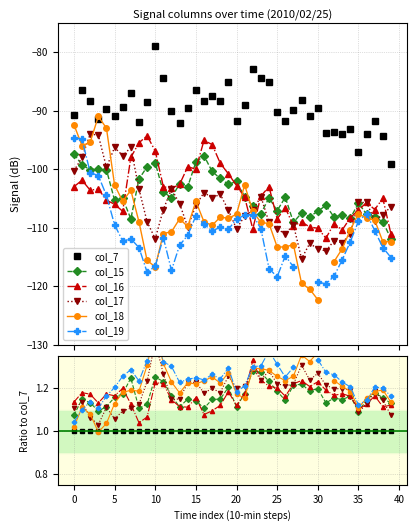

True or false: col_18 has more than 2 interior local peaks.

True